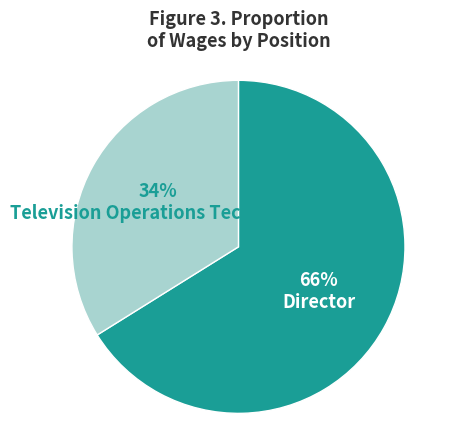

To the nearest percent, what is the average slice percentage?

50%